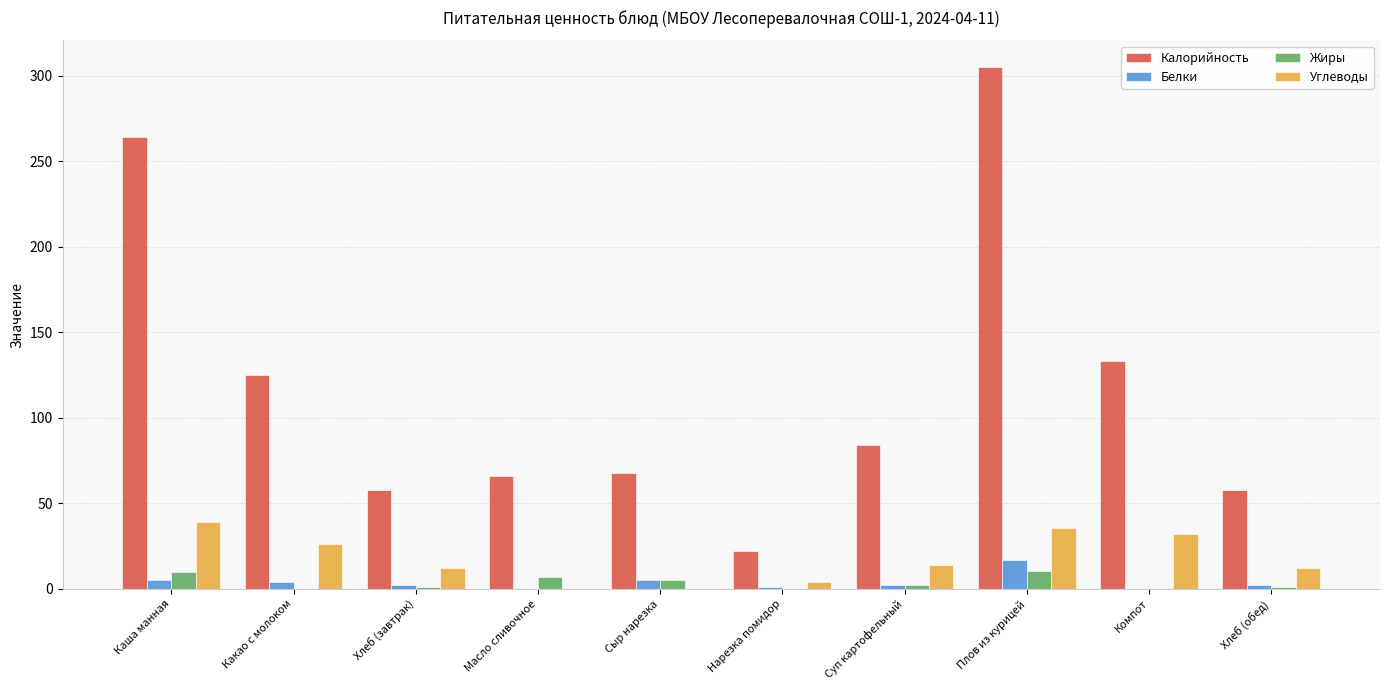

True or false: Углеводы has a value of -14.4 at Сыр нарезка.

False